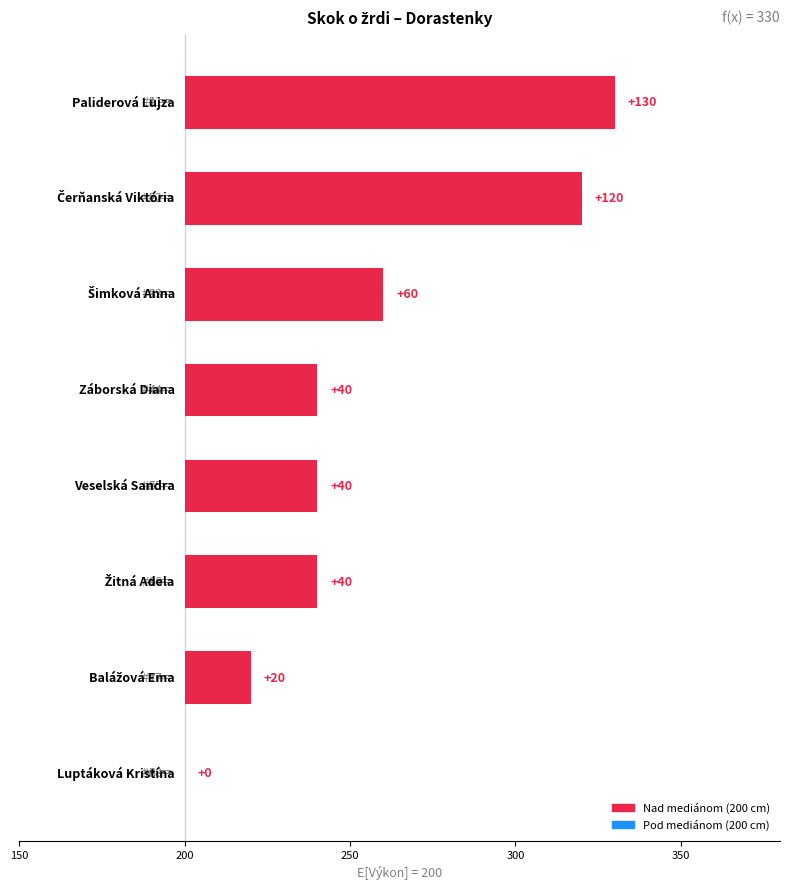

Are the bars grouped side by side (vs. stacked)?

No